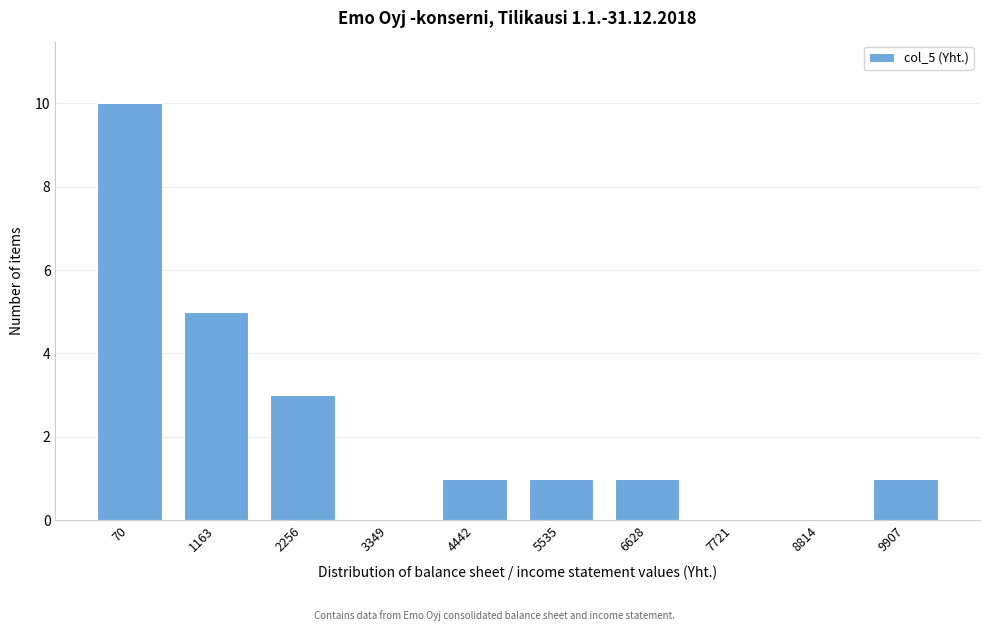

Reading left to right, transcribe all the data shown in this chart.

70=10	1163=5	2256=3	3349=0	4442=1	5535=1	6628=1	7721=0	8814=0	9907=1